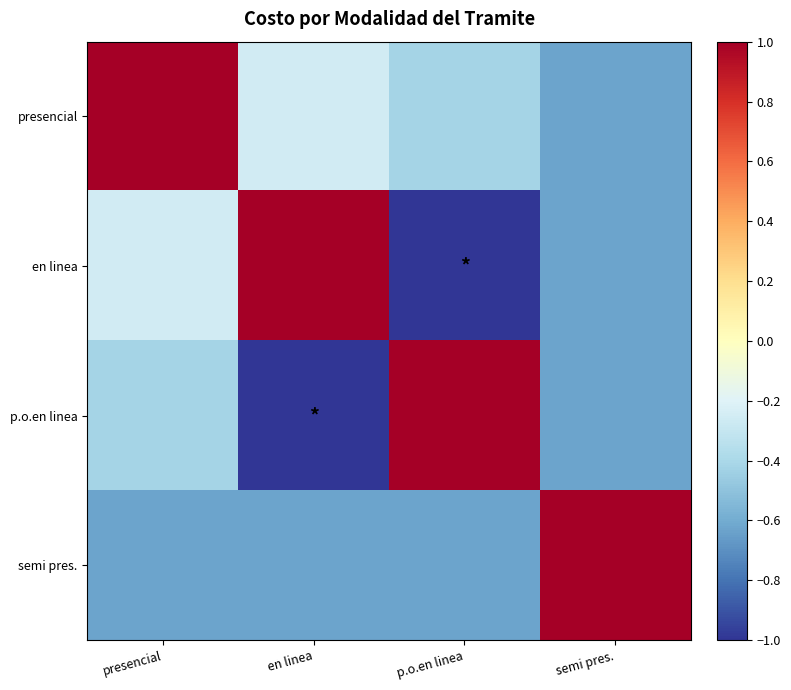

Reading left to right, what are all the values shown in this chart?

presencial: presencial=1.0	en linea=-0.3	p.o.en linea=-0.4	semi pres.=-0.6
en linea: presencial=-0.3	en linea=1.0	p.o.en linea=-1.0	semi pres.=-0.6
p.o.en linea: presencial=-0.4	en linea=-1.0	p.o.en linea=1.0	semi pres.=-0.6
semi pres.: presencial=-0.6	en linea=-0.6	p.o.en linea=-0.6	semi pres.=1.0